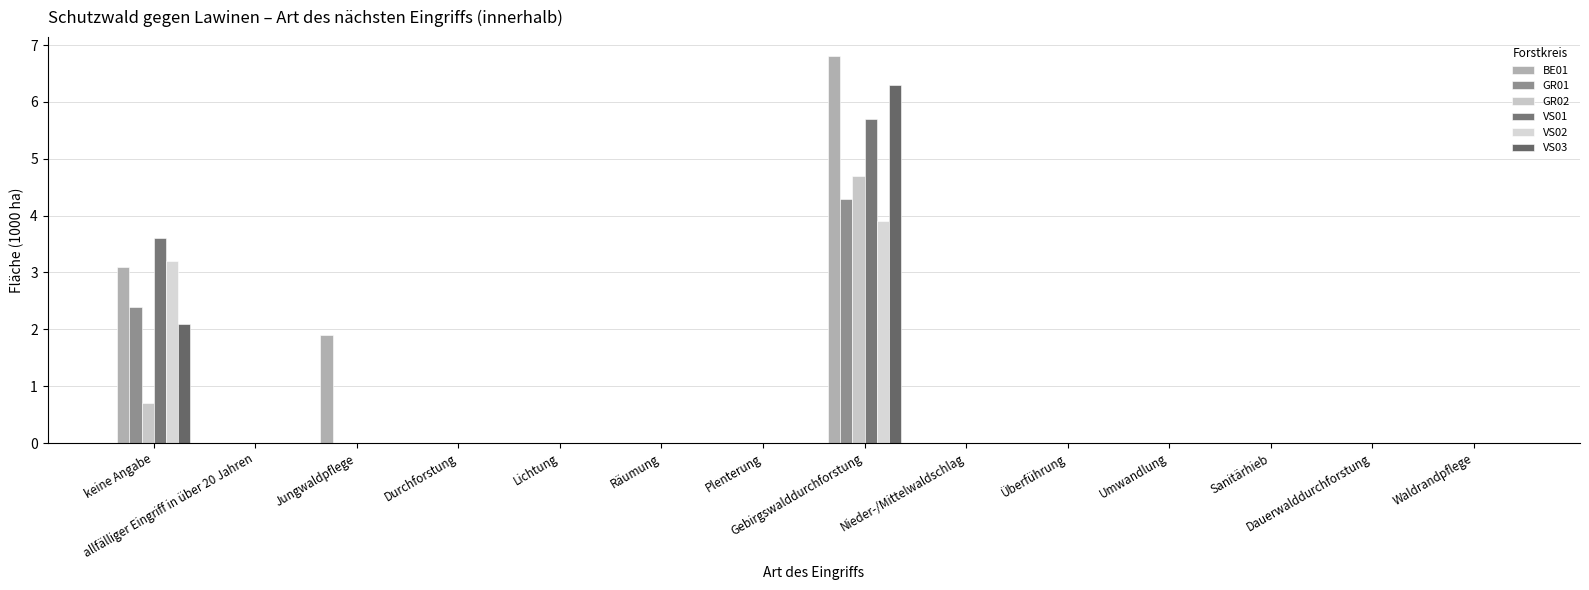

What position from the right is keine Angabe?

14